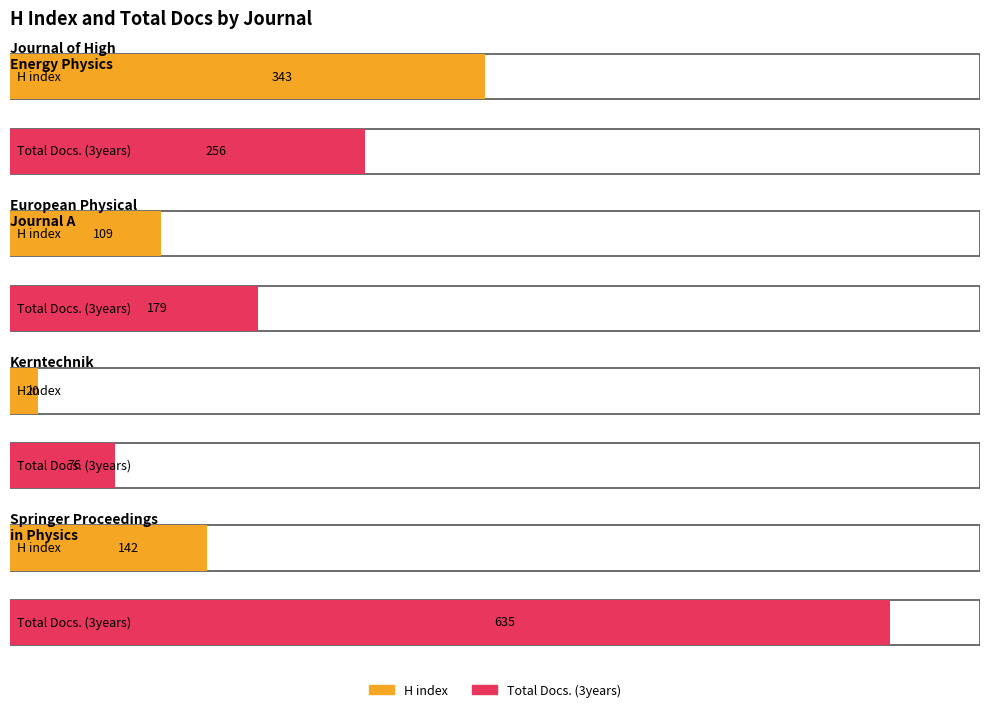

What is the label of the 3rd bar from the left?

Kerntechnik